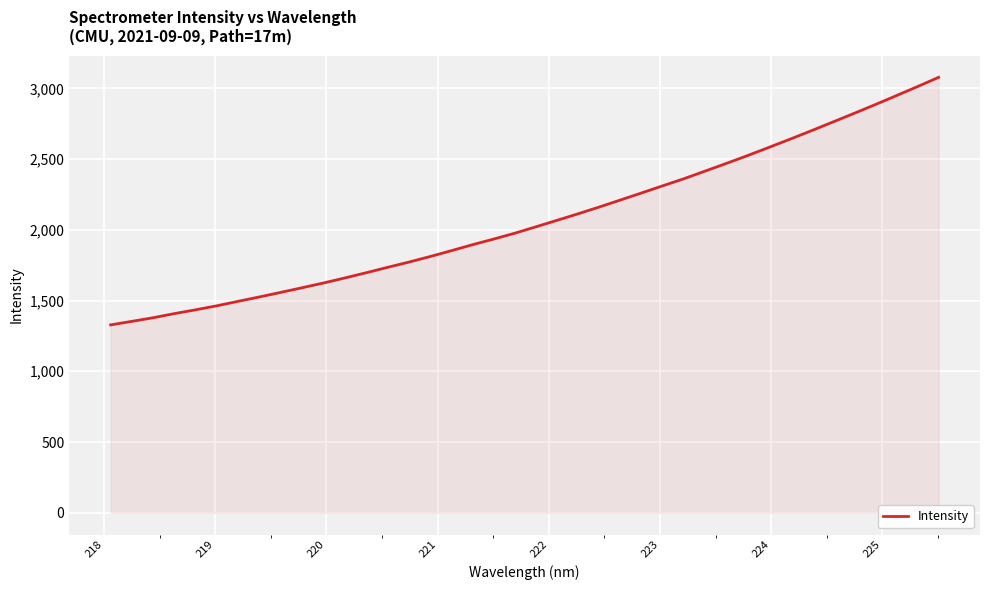

What is the difference between the maximum and minimum values?

1750.2